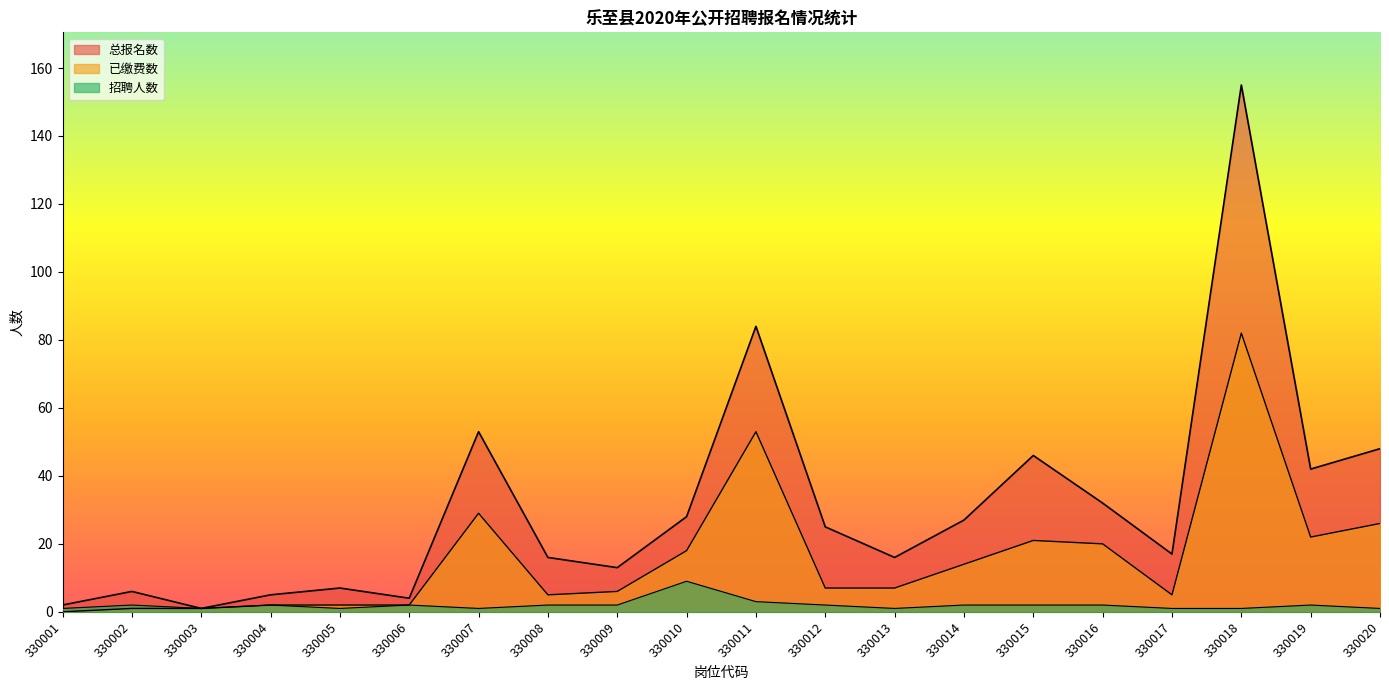

Reading left to right, what are all the values shown in this chart?

招聘人数: 1	2	1	2	1	2	1	2	2	9	3	2	1	2	2	2	1	1	2	1
总报名数: 2	6	1	5	7	4	53	16	13	28	84	25	16	27	46	32	17	155	42	48
已缴费数: 0	1	1	2	2	2	29	5	6	18	53	7	7	14	21	20	5	82	22	26